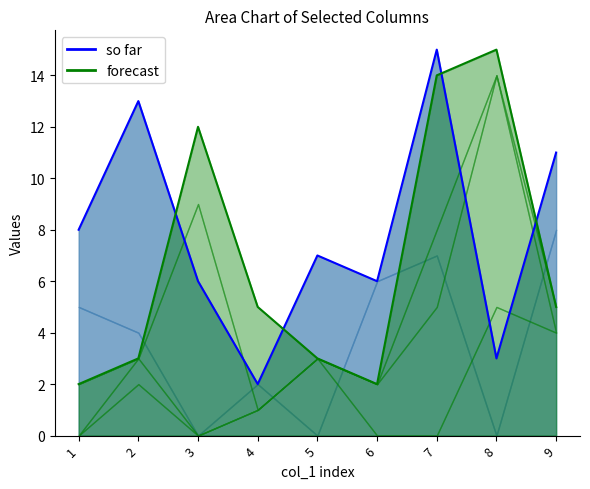

Where do forecast and so far first cross each other?

2 and 3